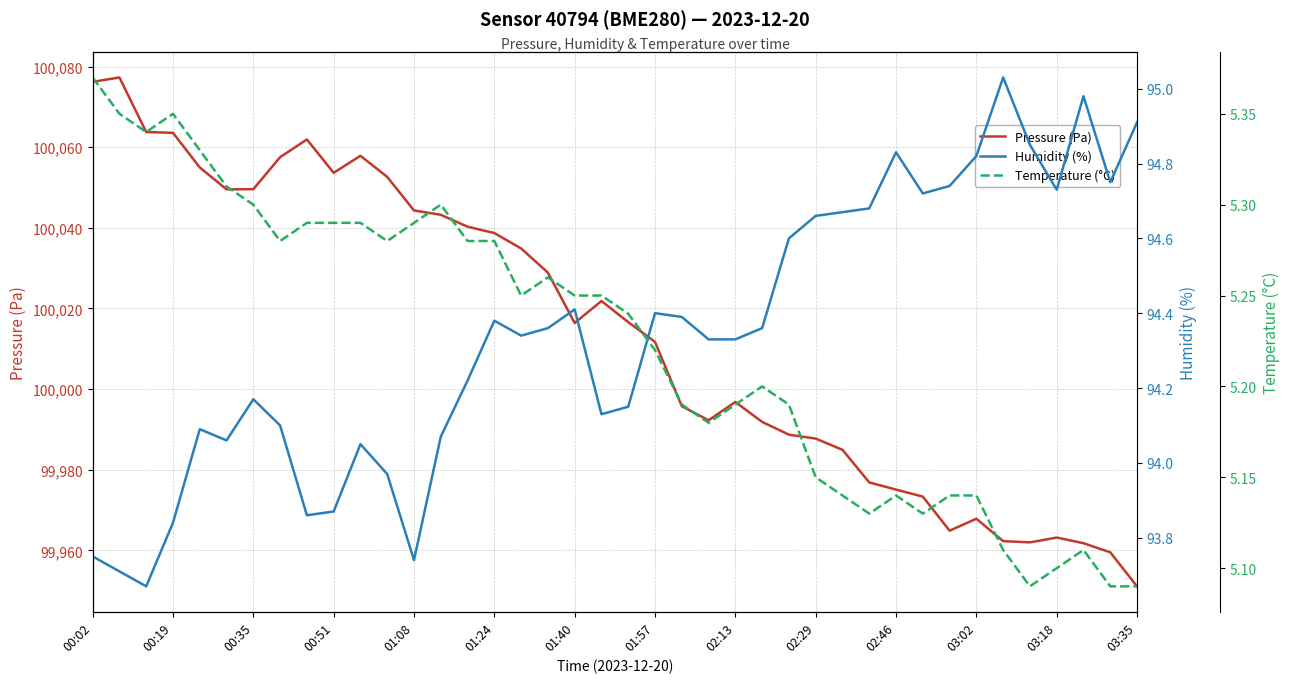

What is the average value of the Pressure (Pa) series?

100014.3